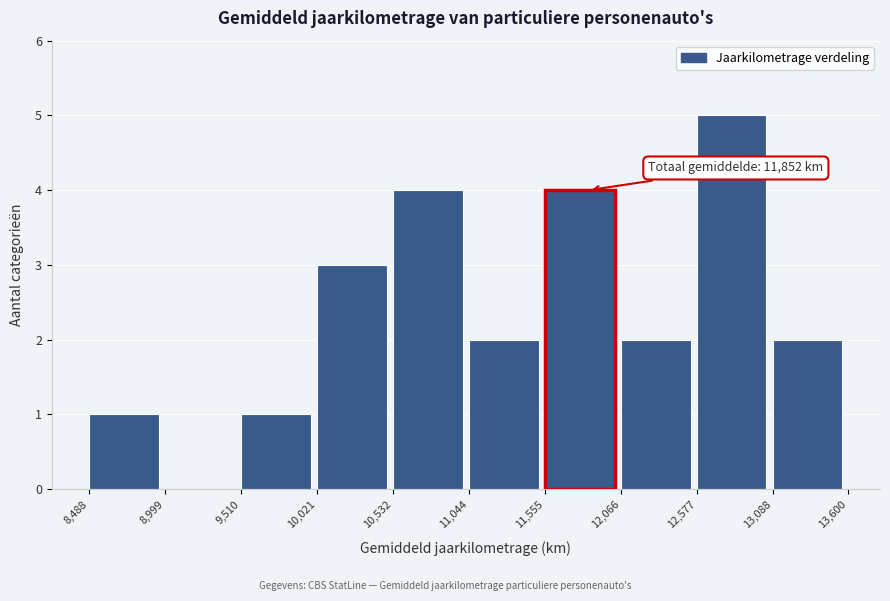

Which range on the x-axis has the tallest bar?

12,577 to 13,088